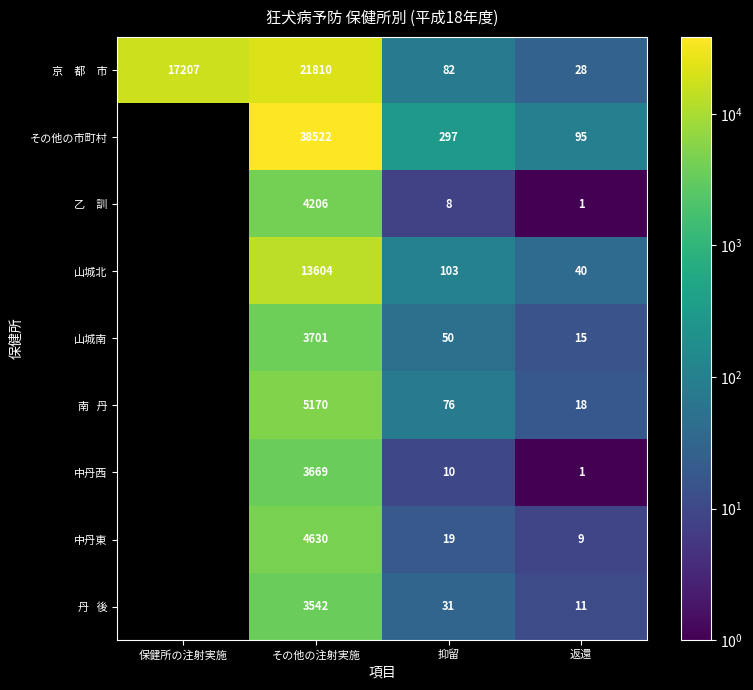

At how many categories does at least one series exceed 10555?

2